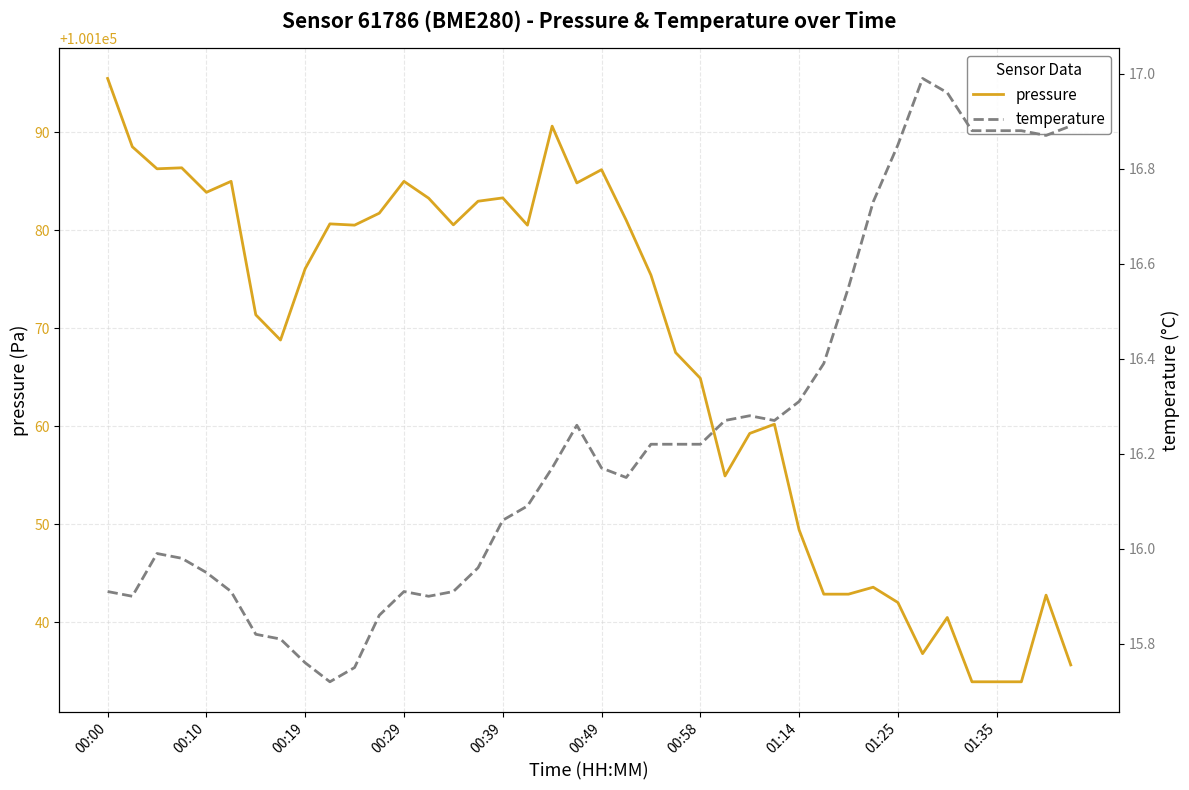

Which series has the largest total across all categories?

pressure